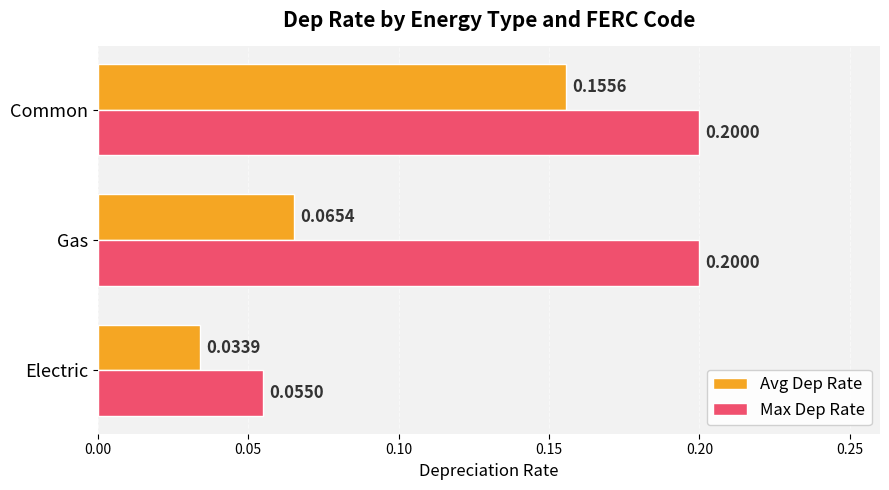

Rank the series by their average value, from highest to lowest.

Max Dep Rate, Avg Dep Rate